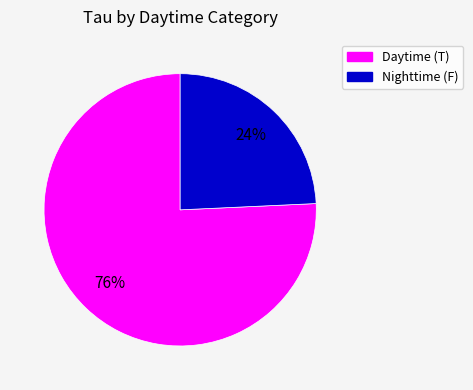

Combined, do Nighttime (F) and Daytime (T) account for over 50%?

Yes